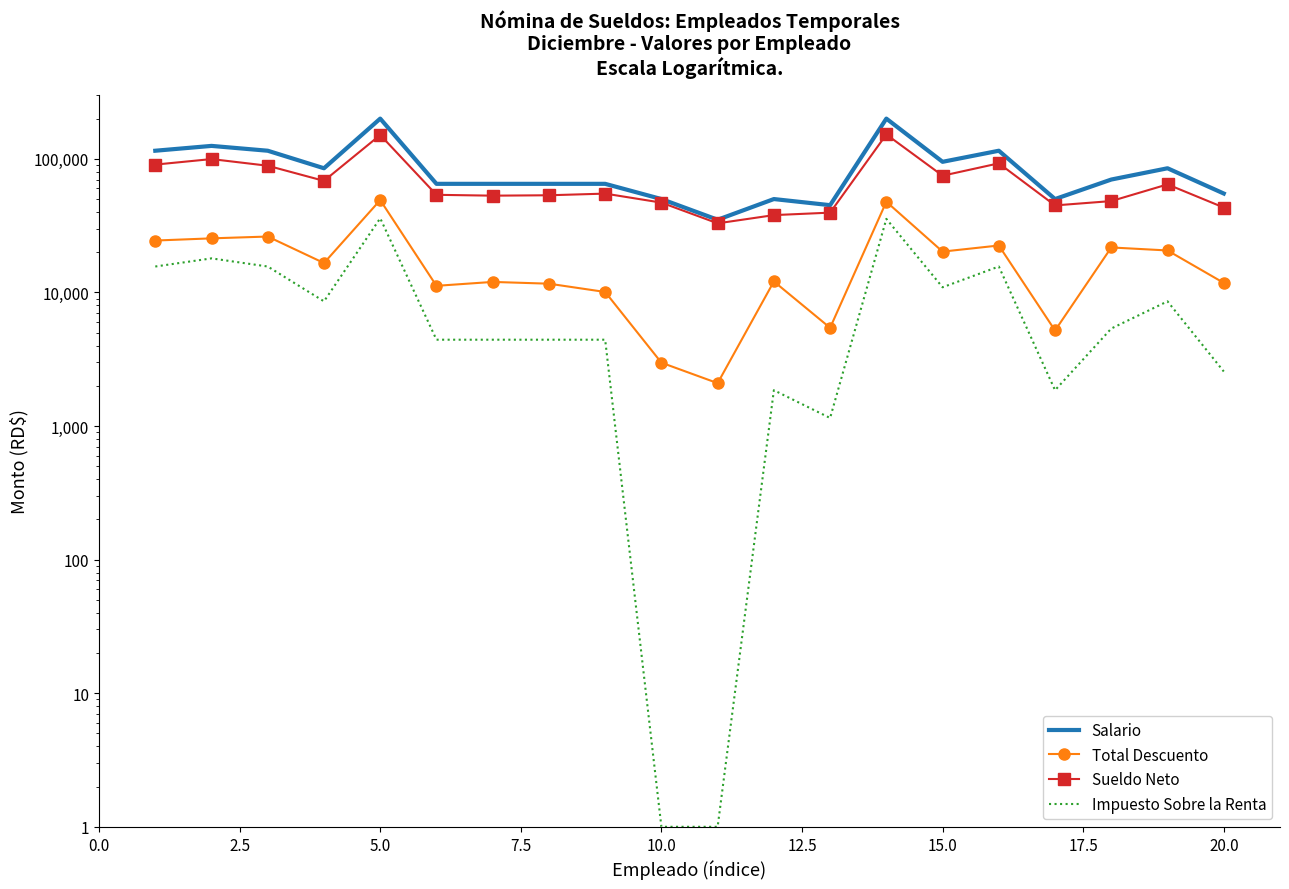

The Sueldo Neto series shows 128668.5 at 0.0. True or false?

False